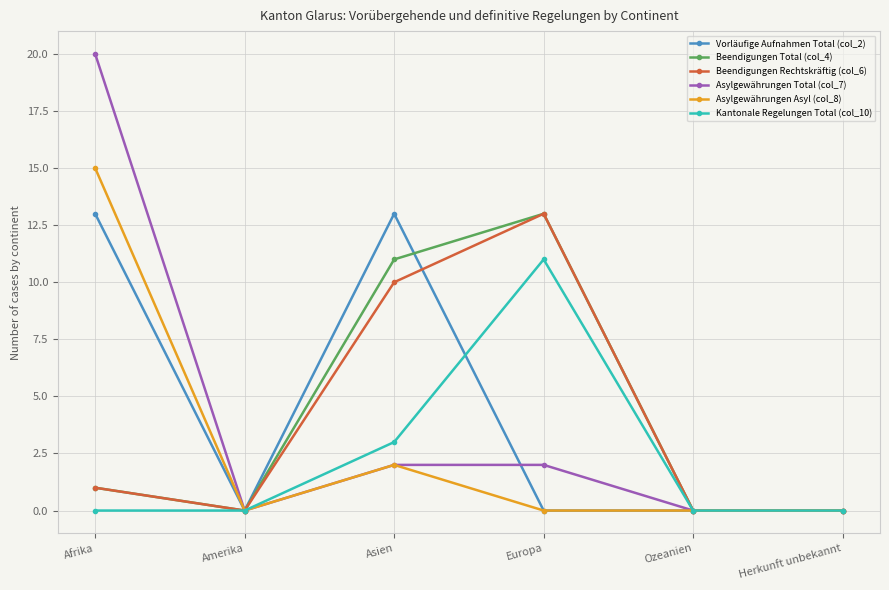

Which series changed the most between Afrika and Herkunft unbekannt?

Asylgewährungen Total (col_7)